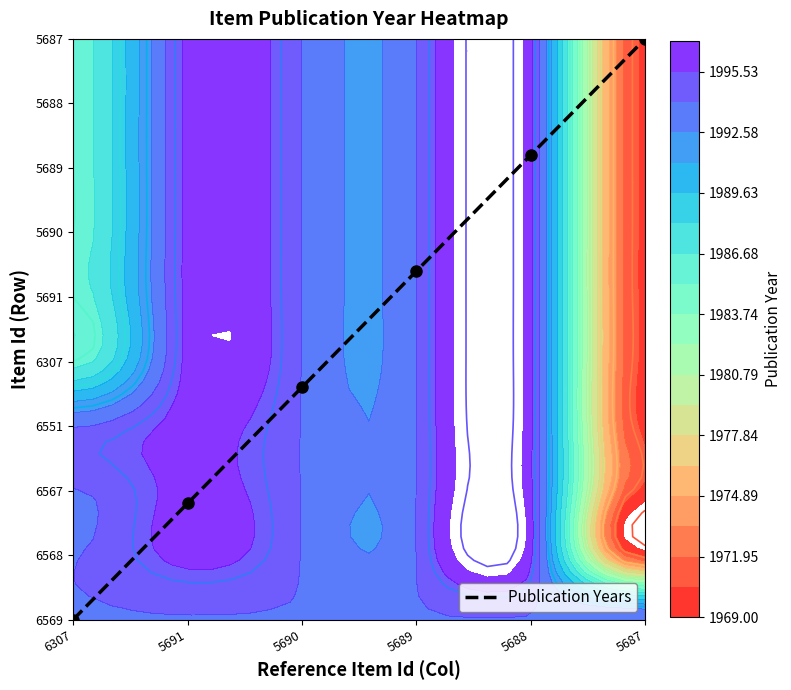

Rank the categories by value from highest to lowest.

5687, 5688, 5689, 5690, 5691, 6307